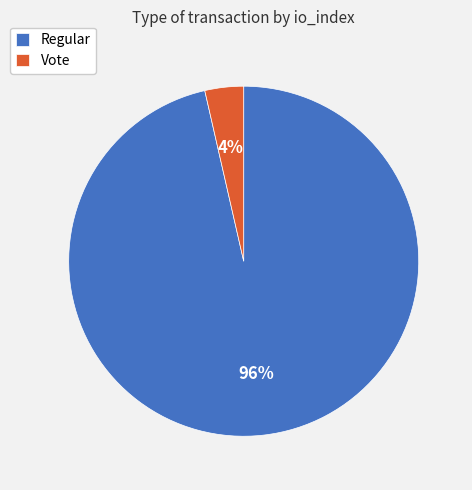

Is Regular the majority of the pie?

Yes